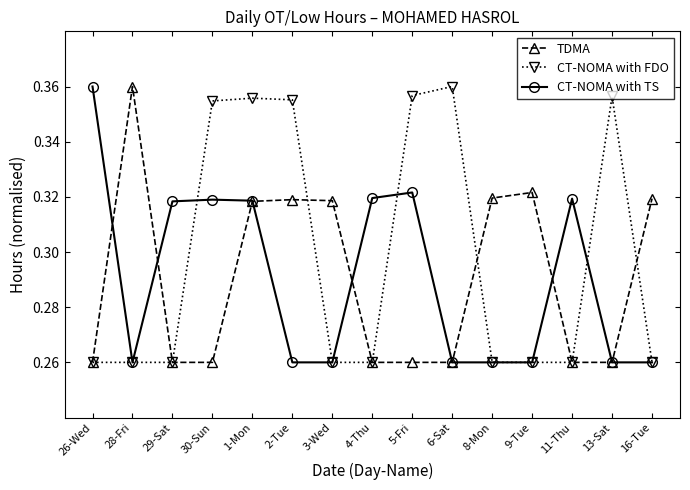

What is the total value across all series at 3-Wed?

0.8